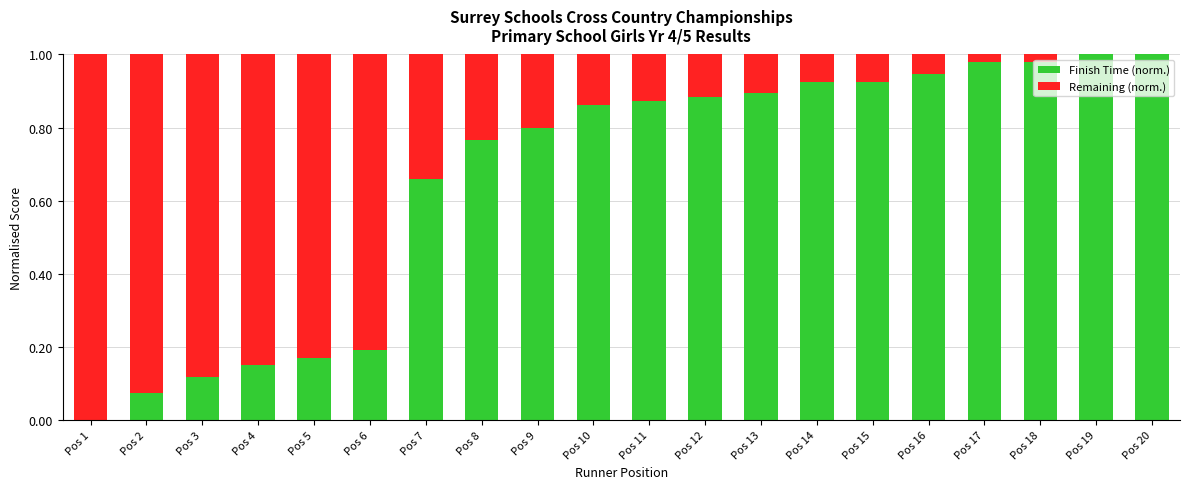

True or false: Finish Time (norm.) has a value of 0.9 at Pos 12.

True